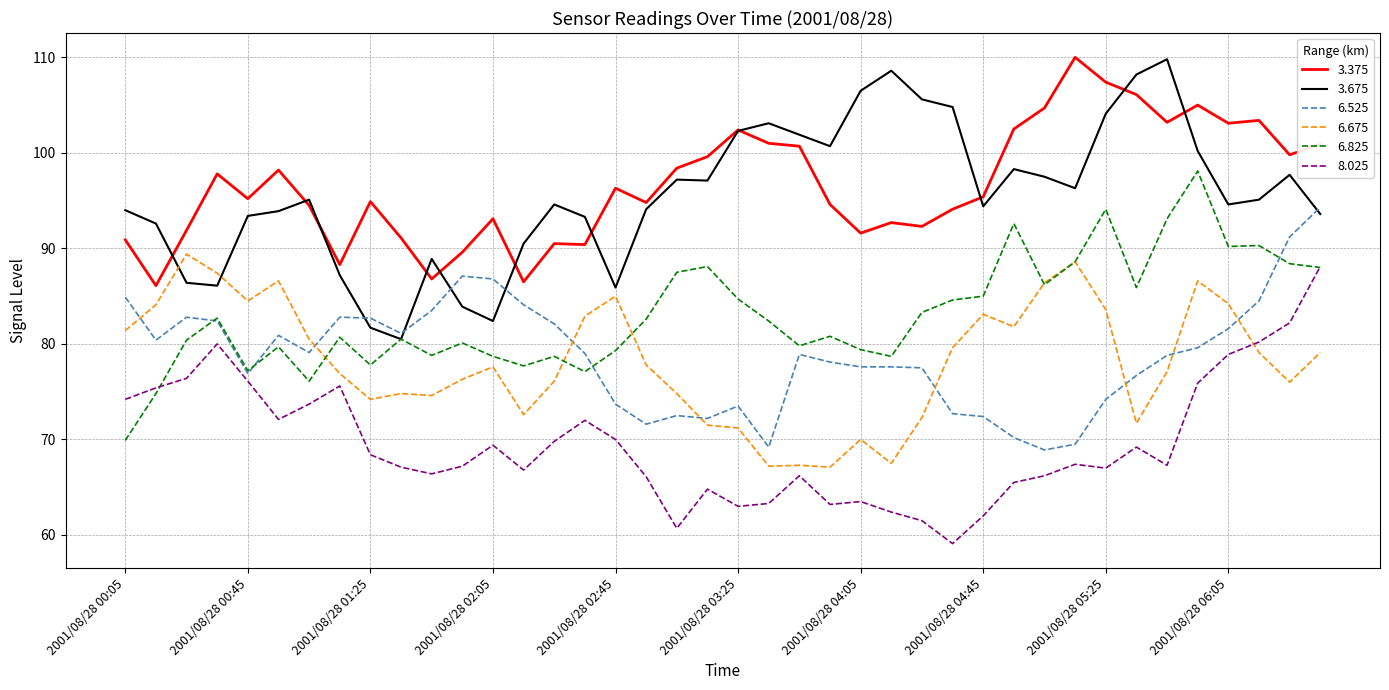

What is the maximum value for 6.825?

98.1